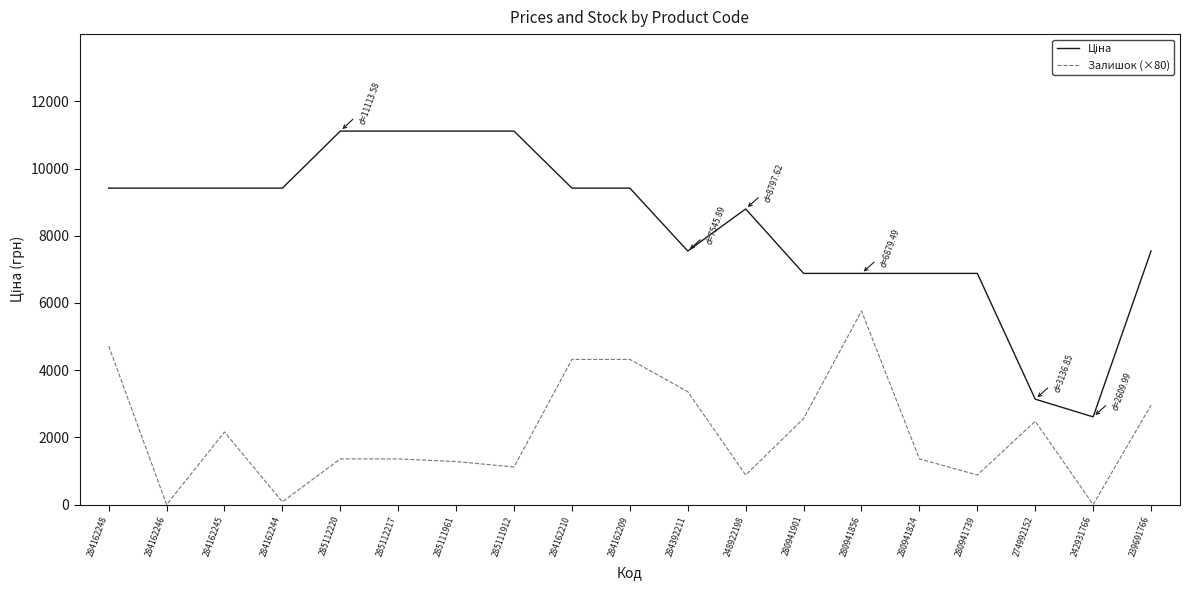

What is the difference between the maximum and minimum values in the Залишок (×80) series?

5760.0